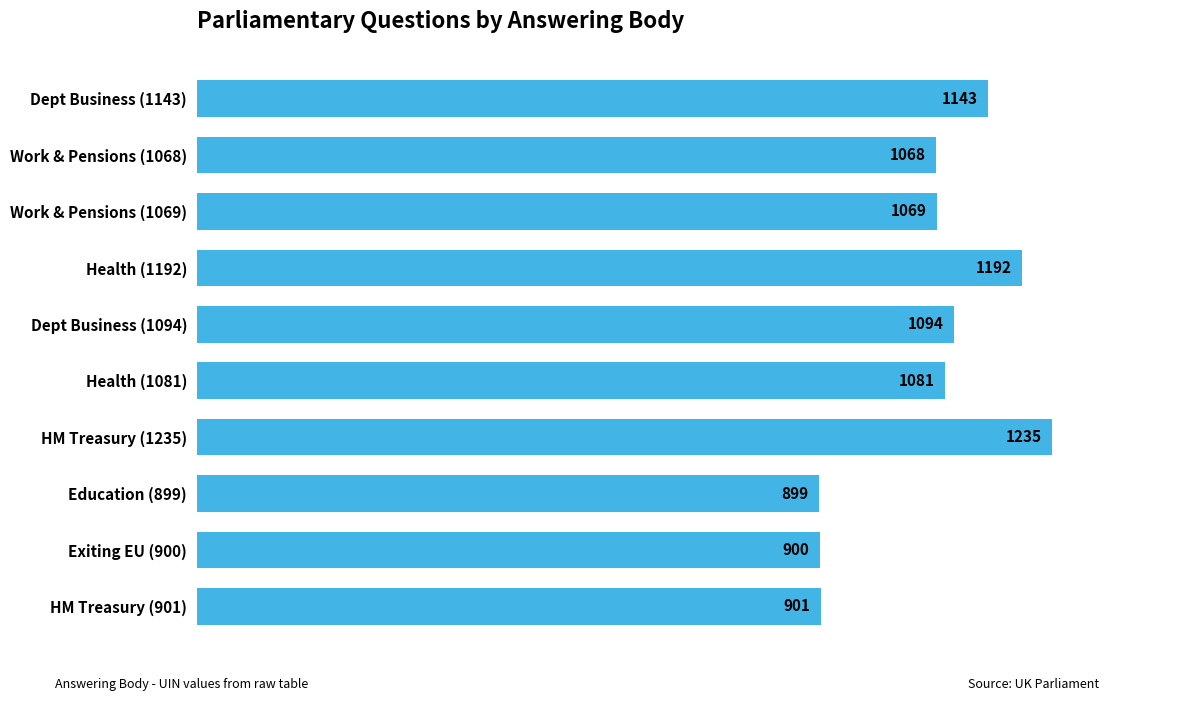

What is the difference between the maximum and second lowest values?

335